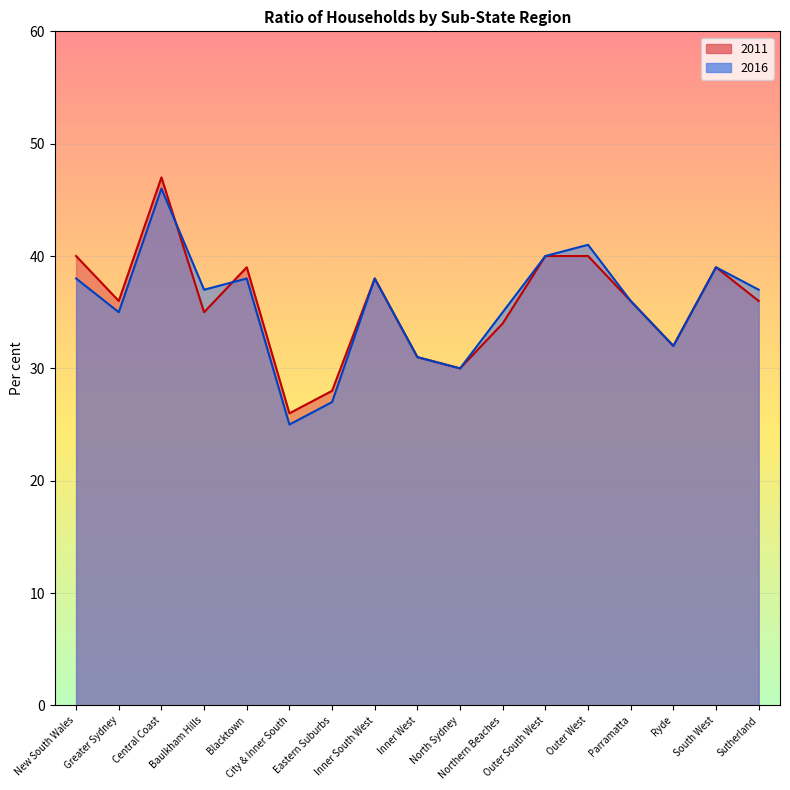

Rank the series by their maximum value, from highest to lowest.

2011, 2016